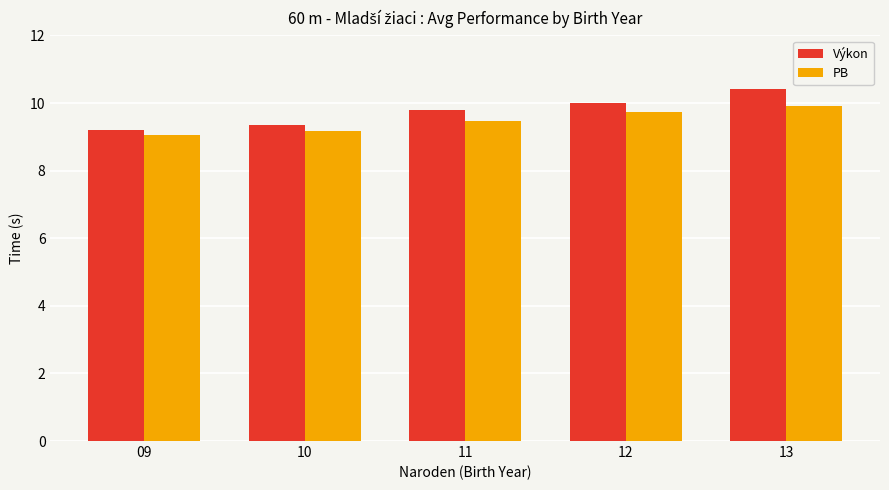

Reading right to left, extract all data points from this chart.

Výkon: 10.4	10.0	9.8	9.3	9.2
PB: 9.9	9.7	9.5	9.2	9.1